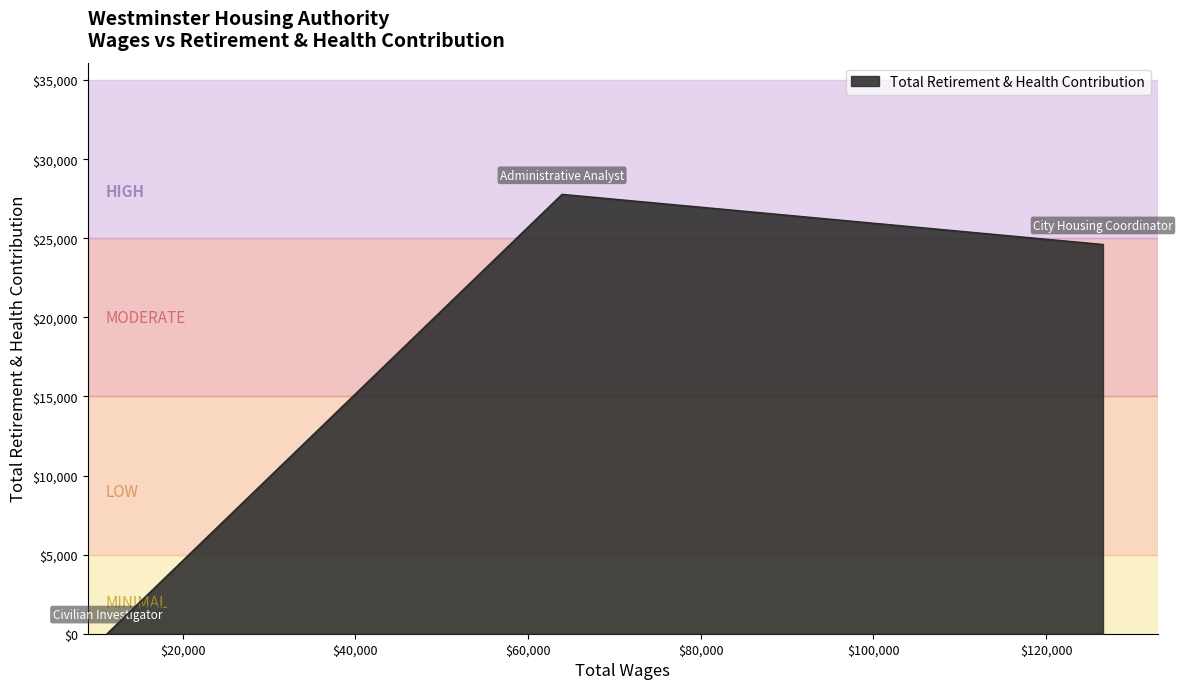

How many categories are shown in the chart?

3